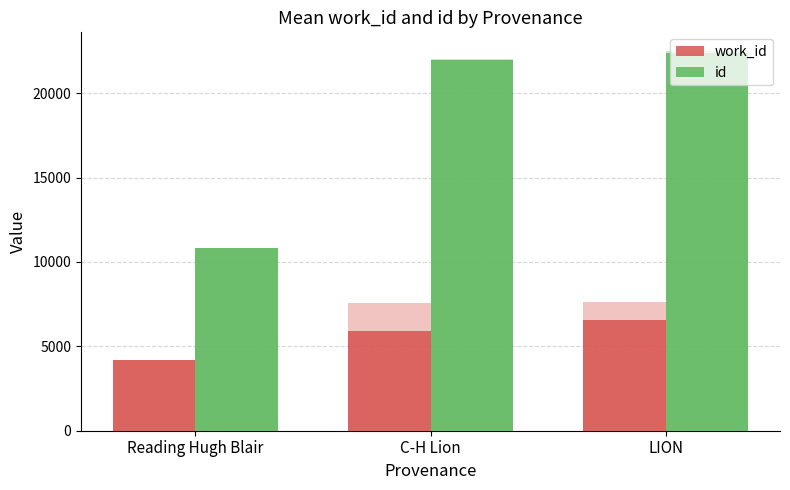

How many bars are there in each group?

2